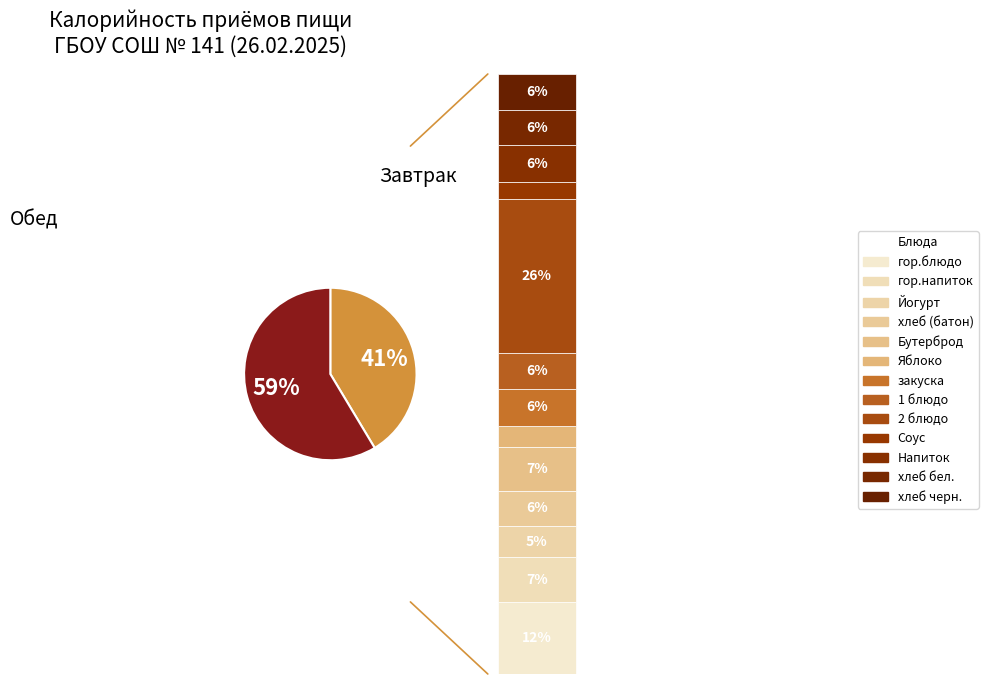

Between Завтрак and Обед, which is larger?

Обед